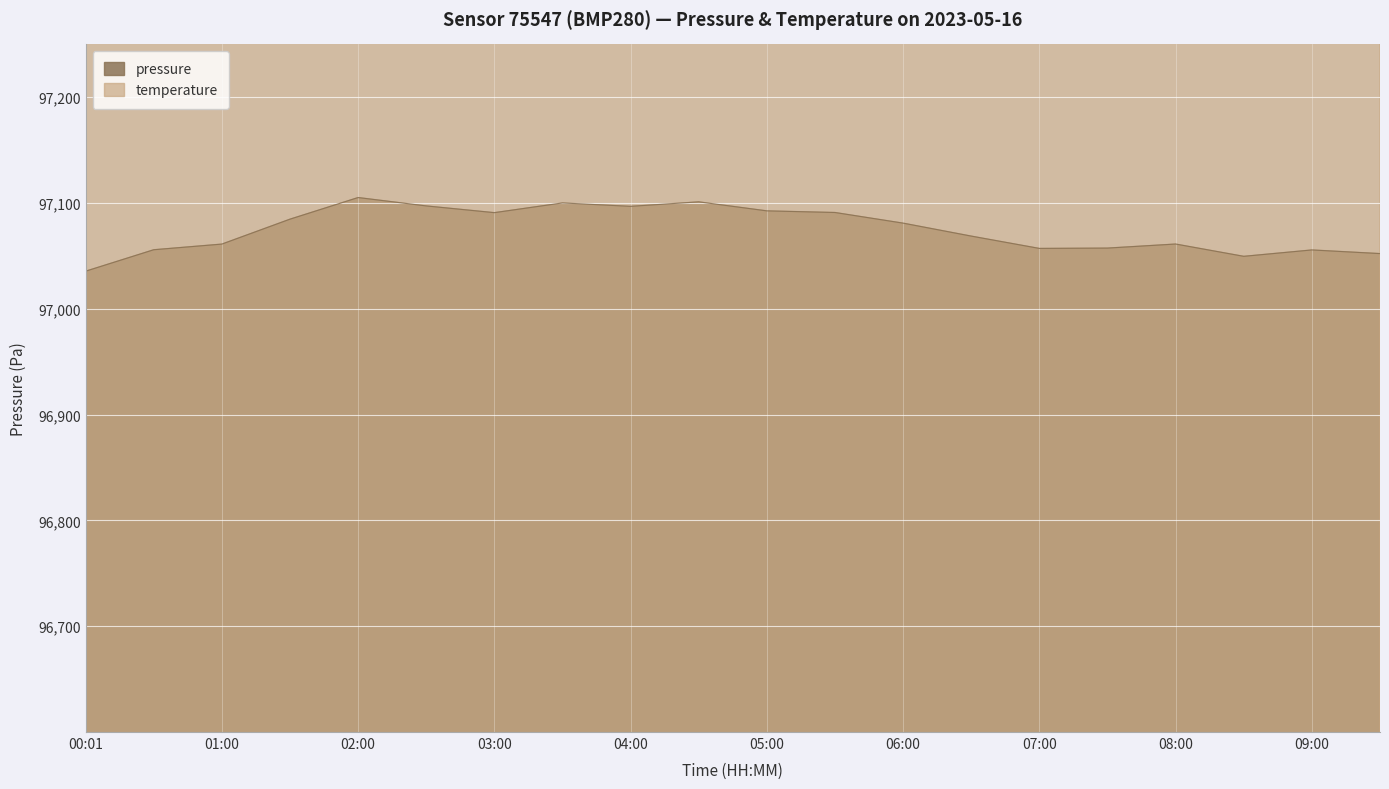

Reading left to right, extract all data points from this chart.

pressure: 97035.6	97055.9	97061.2	97084.8	97105.2	97097.3	97090.9	97100.1	97096.9	97101.2	97092.6	97091.1	97081.0	97068.8	97057.1	97057.4	97061.3	97049.7	97055.7	97052.2
temperature: 193404.8	193627.9	193701.0	193735.6	193277.9	193235.6	193377.9	193331.7	193401.0	193612.5	193662.5	193701.0	193697.1	193662.5	193716.4	193681.7	193677.9	193597.1	193597.1	193639.4